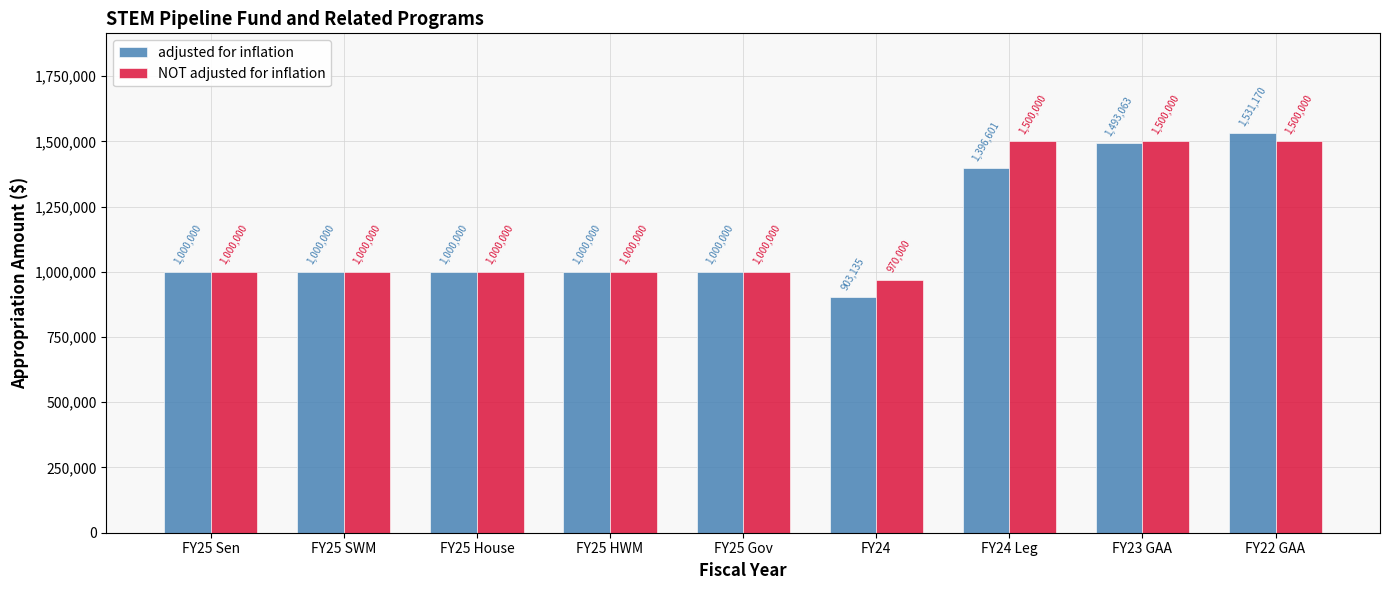

Reading left to right, transcribe all the data shown in this chart.

adjusted for inflation: 1000000	1000000	1000000	1000000	1000000	903135	1396601	1493063	1531170
NOT adjusted for inflation: 1000000	1000000	1000000	1000000	1000000	970000	1500000	1500000	1500000